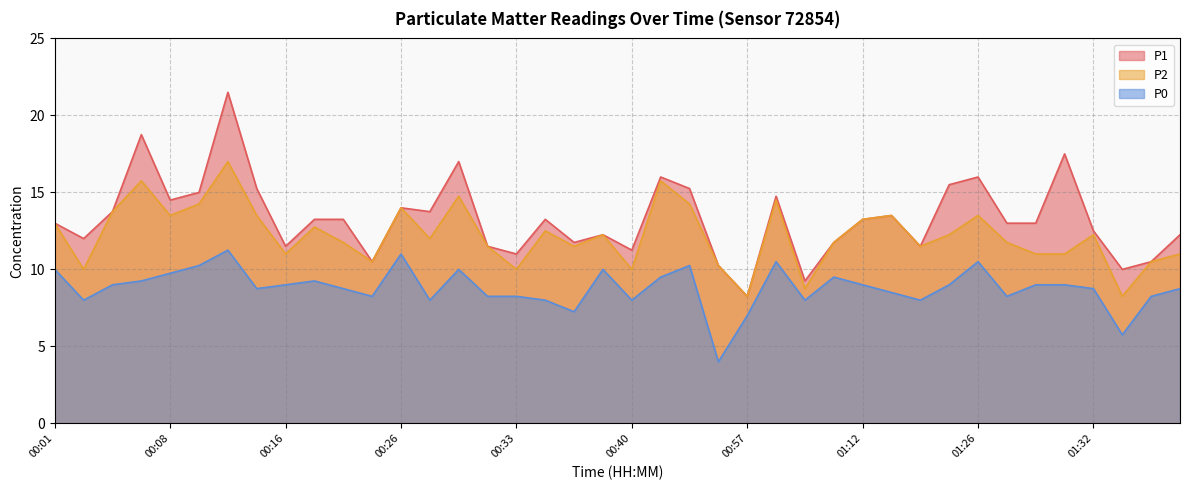

What is the value of the P0 point at the 32nd from the left?

9.0